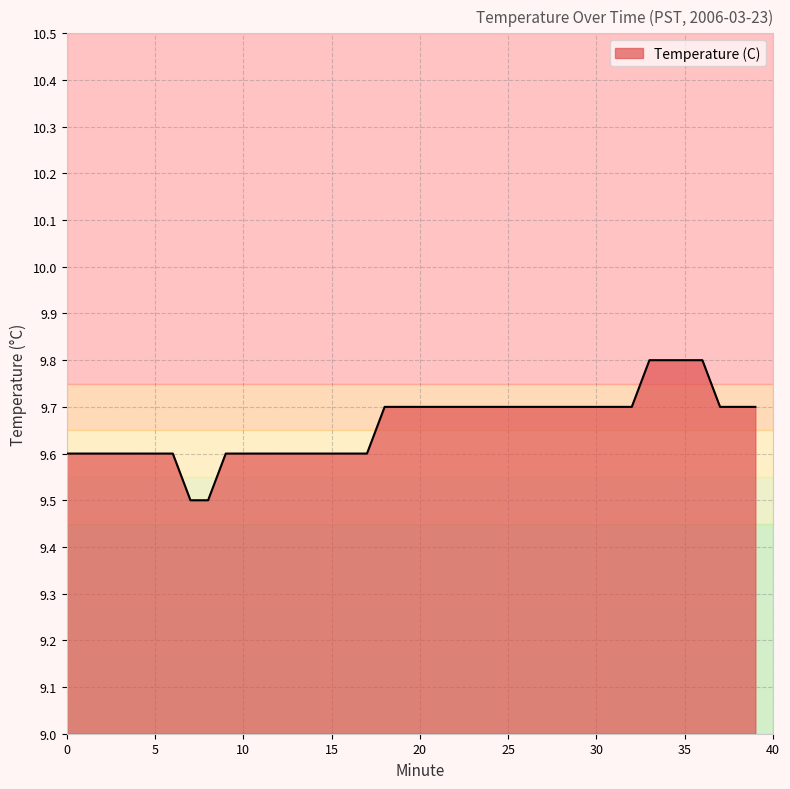

What is the smallest value displayed?

9.5